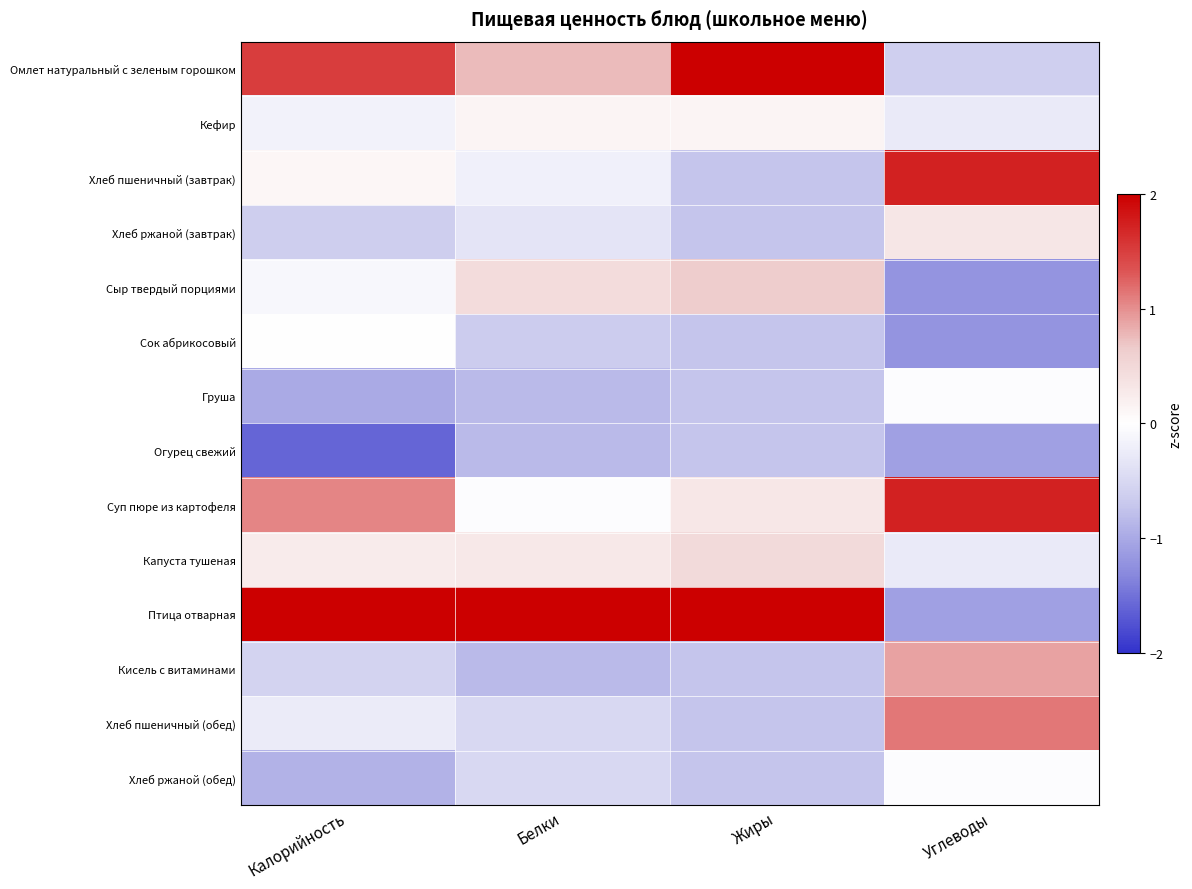

Which has a higher value, Калорийность or Белки?

Калорийность